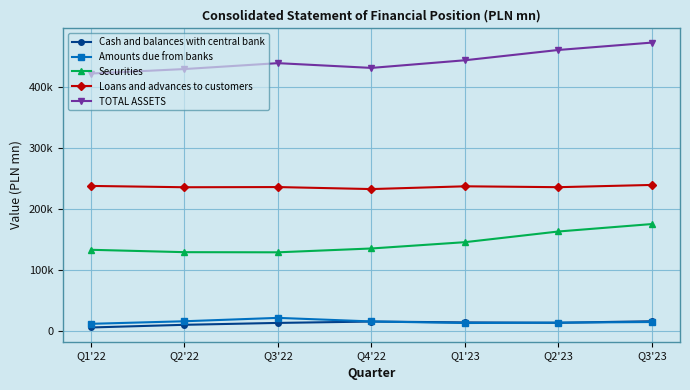

Does the chart have visible grid lines?

Yes